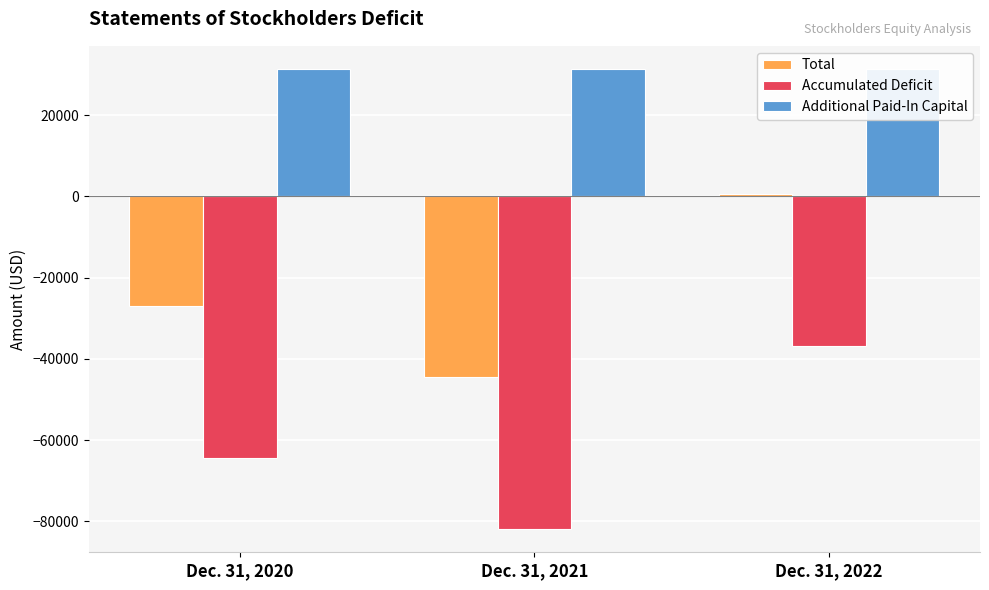

The Total series shows 690 at Dec. 31, 2022. True or false?

True